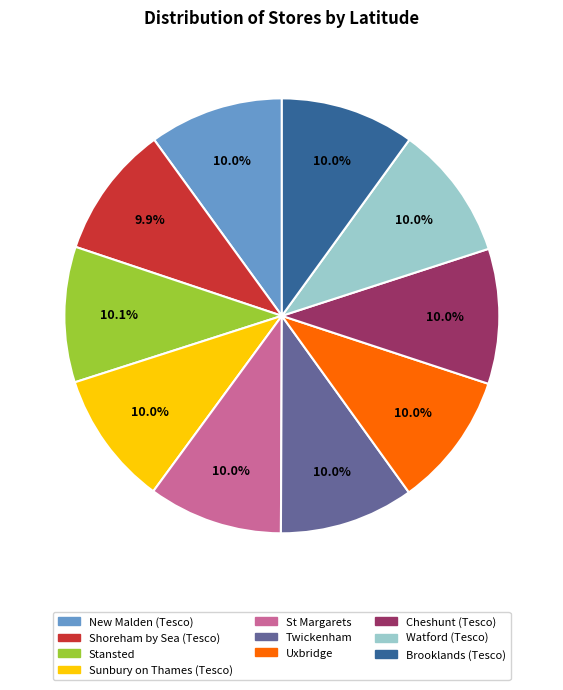

To the nearest percent, what portion does Twickenham represent?

10%